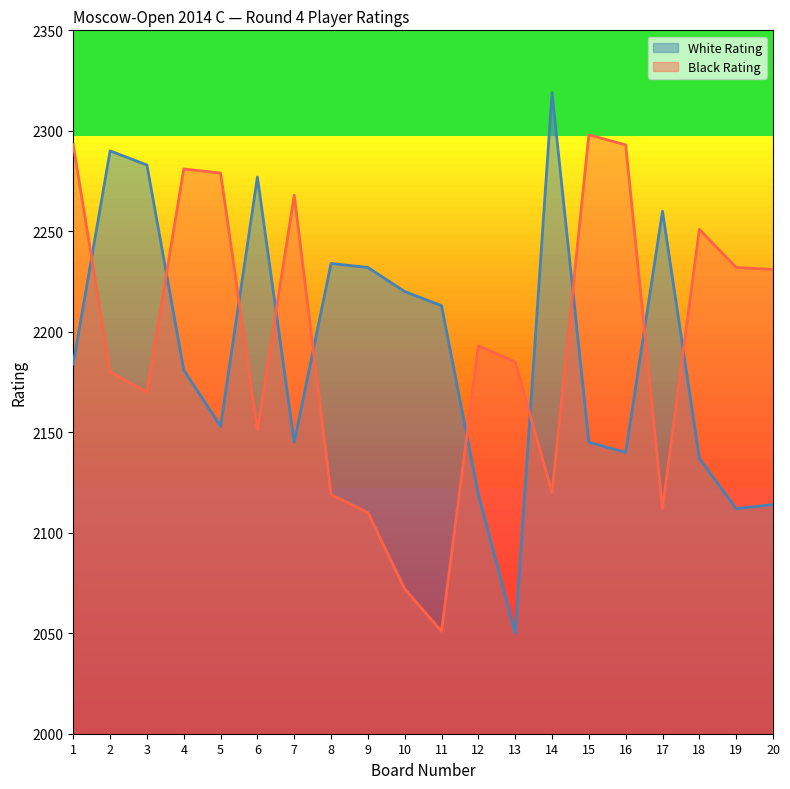

How many lines are shown in the chart?

2